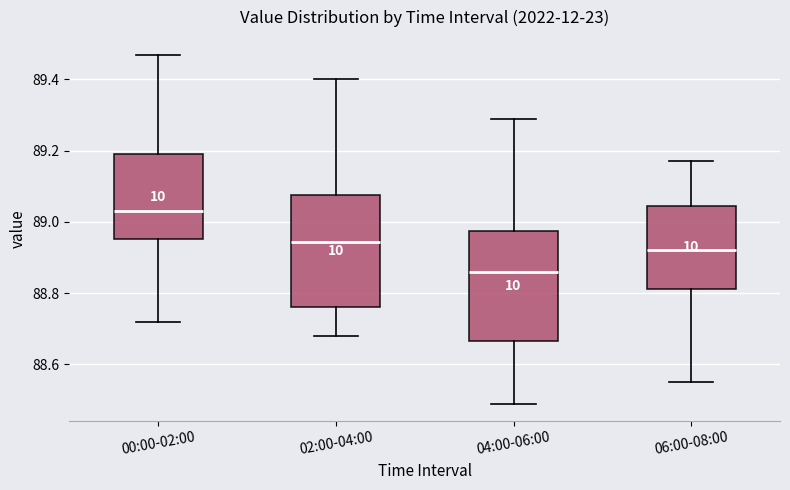

Where does the lower whisker of the box for 06:00-08:00 end on the y-axis? The values are not printed on the chart, so give them approximately, as read against the axis.

88.56